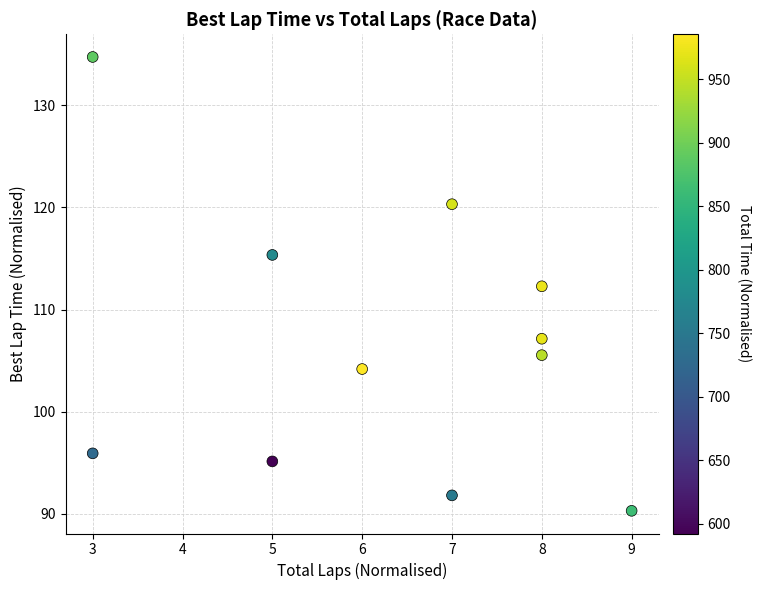

What is the range of X values (max minus min)?

6.0